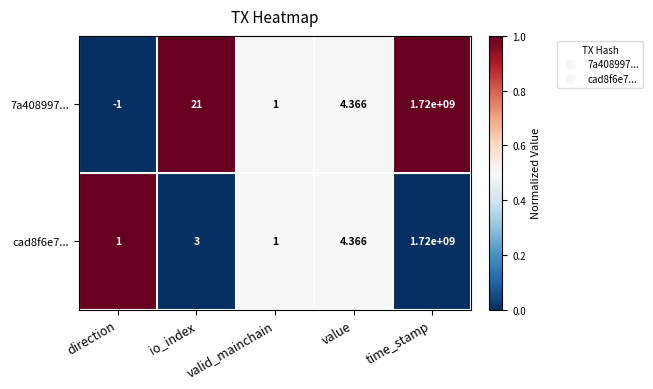

At which label is cad8f6e7... closest to 860000000?

value